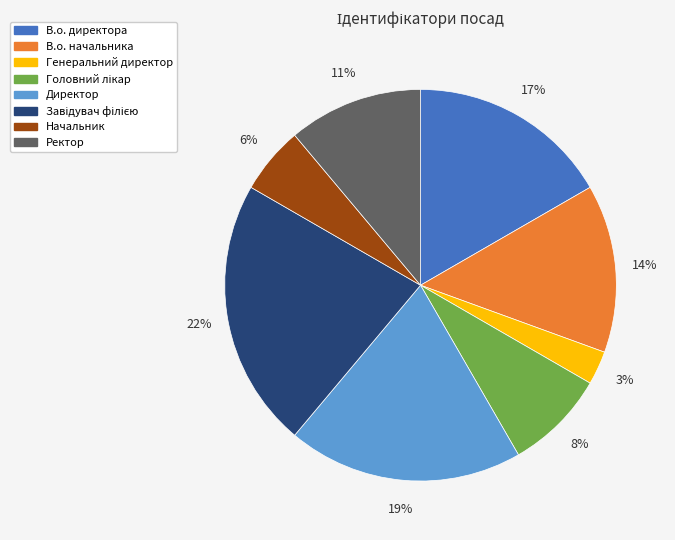

To the nearest percent, what is the combined percentage of Директор and В.о. директора?

36%